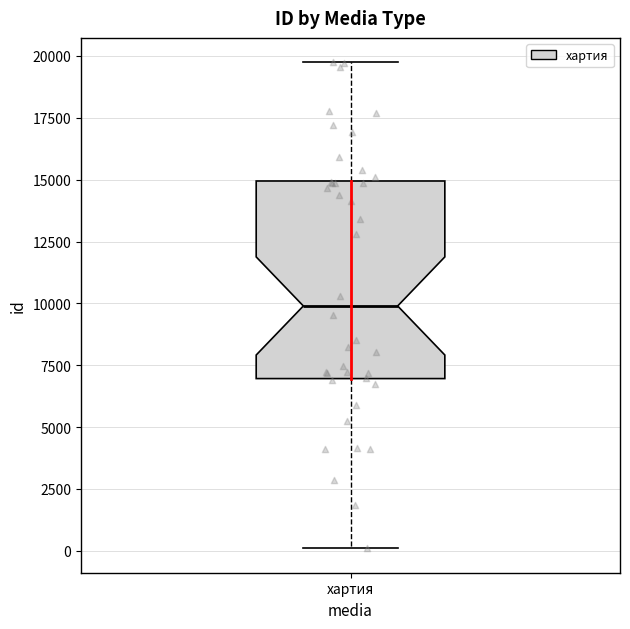

Read this box plot against the y-axis: the position of the median line, the range covered by the box, and the ends of both whiskers. The values are not printed on the chart, so give them approximately, as read against the axis.

median 10000, box 7000 to 15000, whiskers 0 to 19500